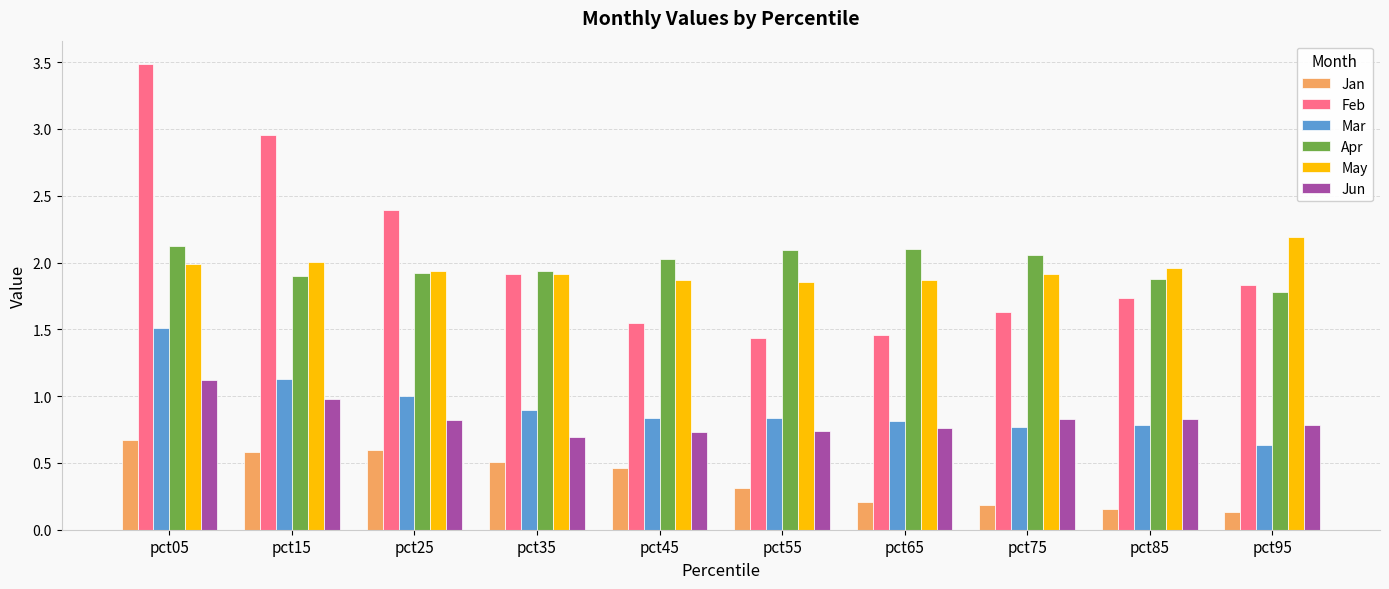

Which series has the largest range (max minus min)?

Feb